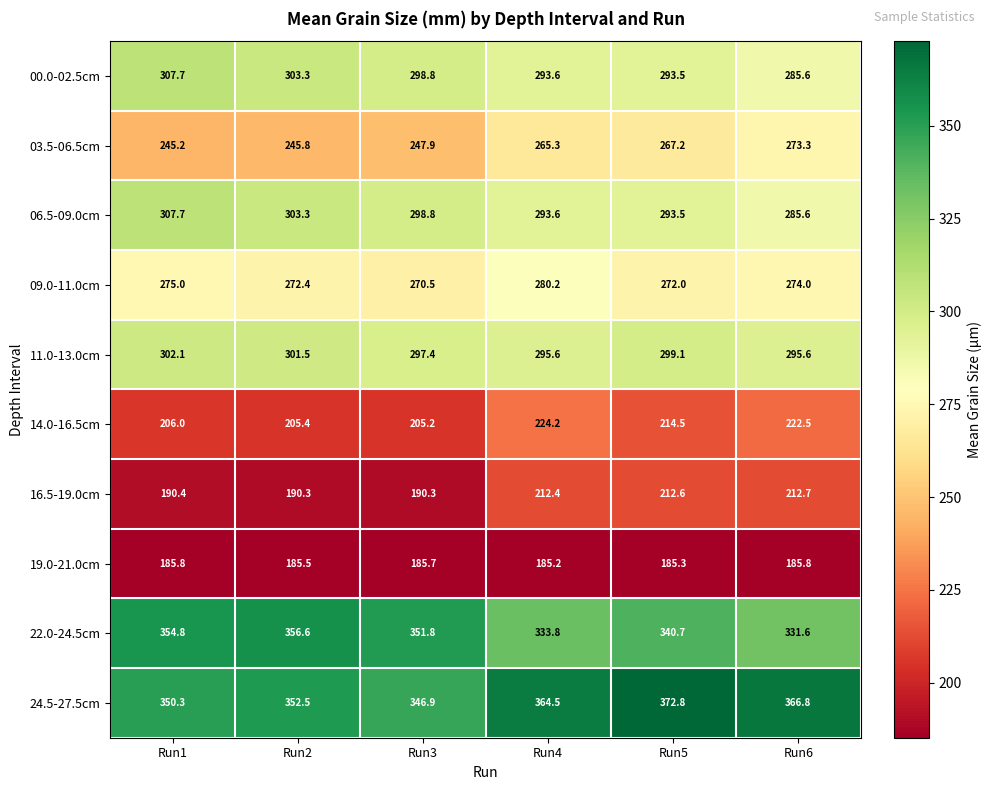

The 06.5-09.0cm series shows 420.9 at Run4. True or false?

False